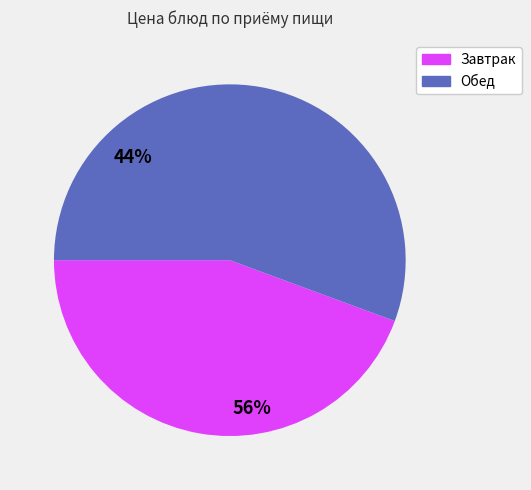

Is there a majority slice in this chart?

Yes